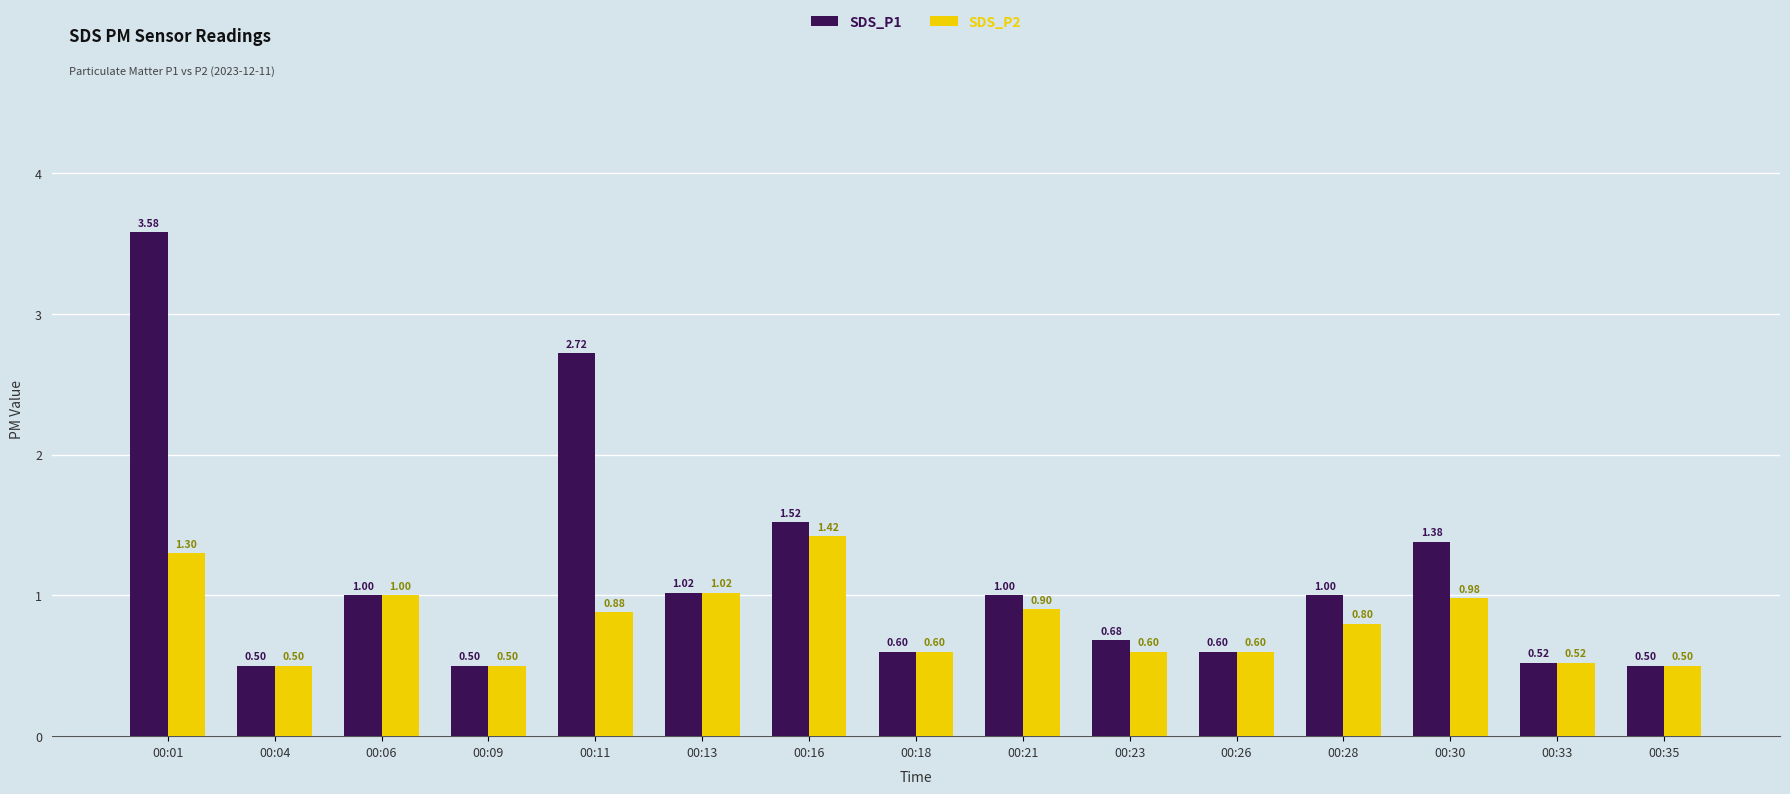

How many bars are there in each group?

2